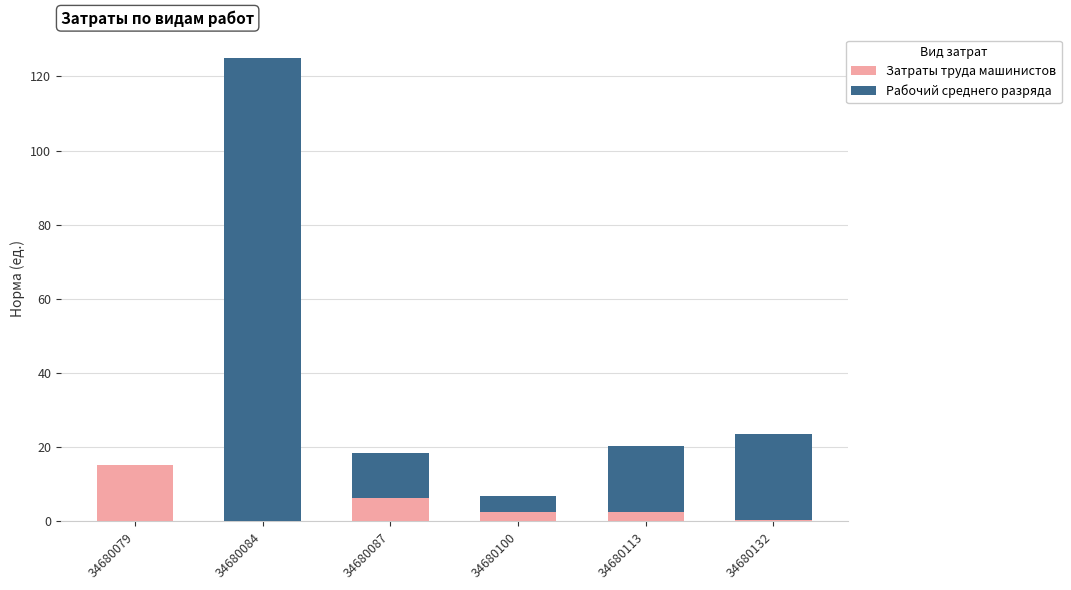

What is the sum of all Затраты труда машинистов values?

27.2